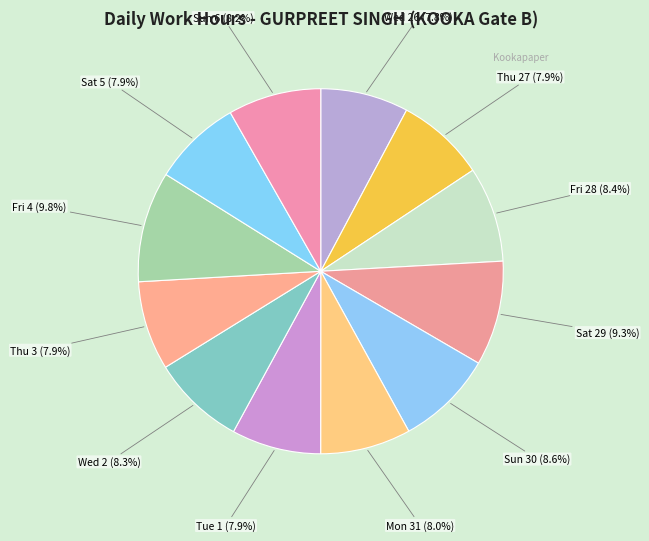

Is there any slice that represents more than half of the pie?

No